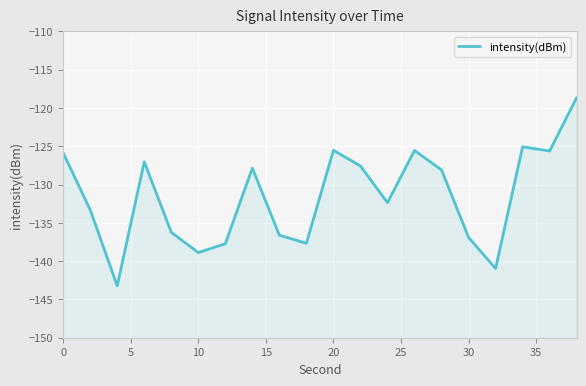

How many values exceed -128?

9